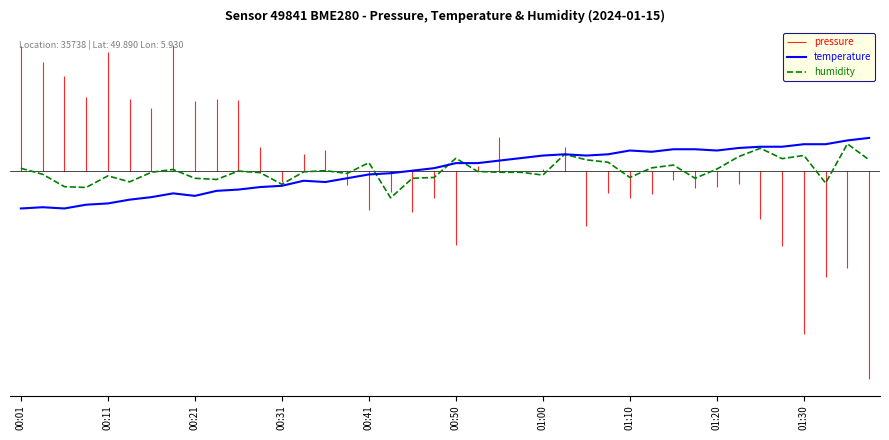

What is the label of the 14th point from the left?

13